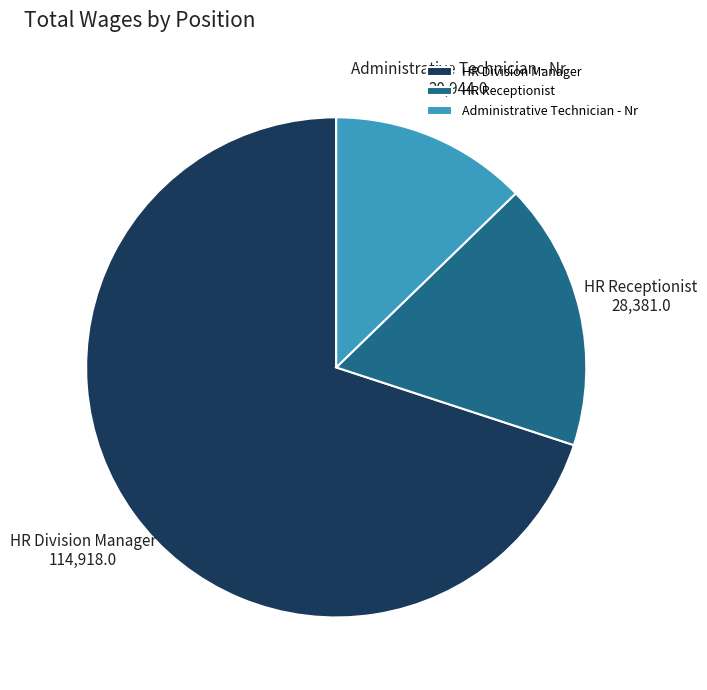

How many segments does this pie chart have?

3